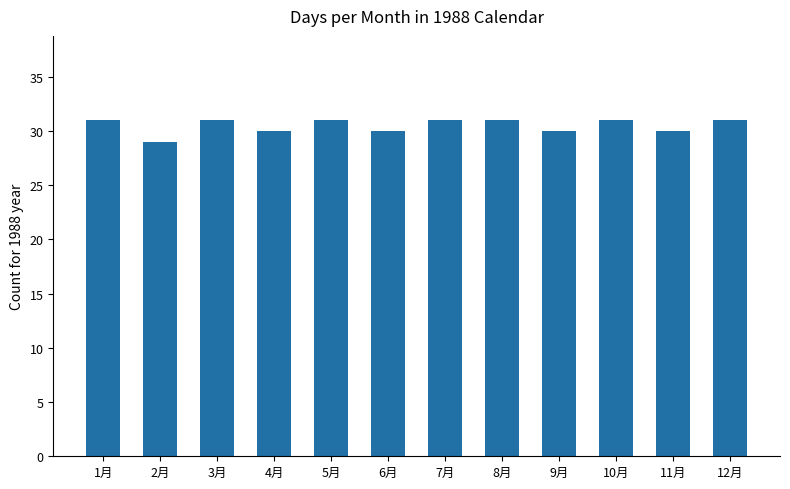

What is the approximate value at 7月?

31